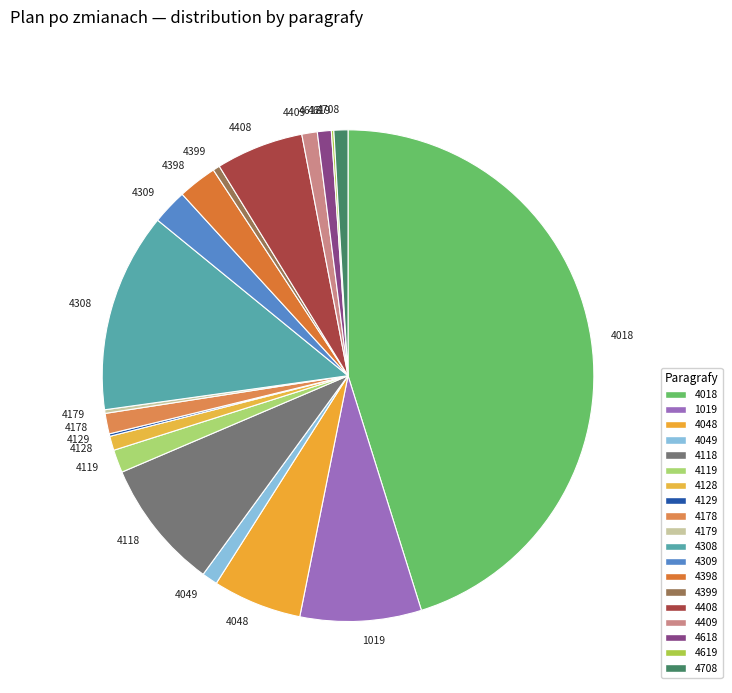

What is the ratio of the value at 4309 to the value at 4178?

1.7